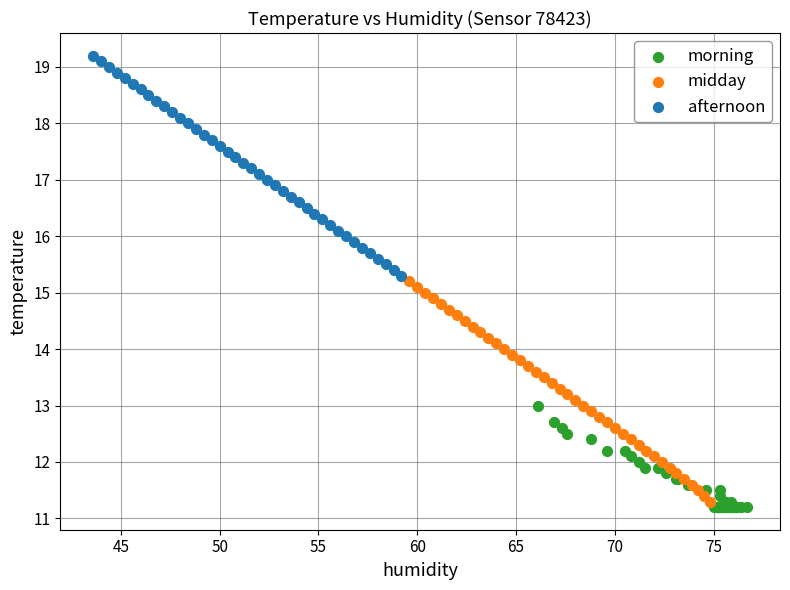

Which series contains the highest Y value?

afternoon